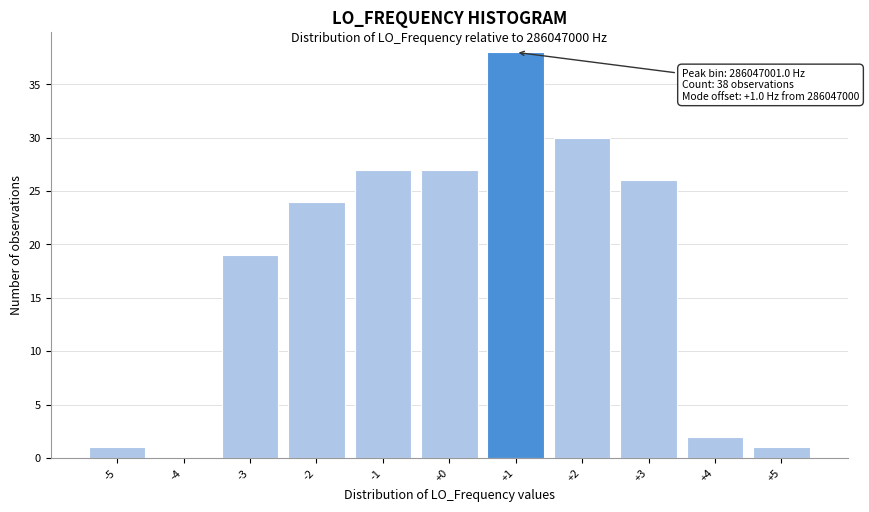

Which range on the x-axis has the tallest bar?

0.5 to 1.5